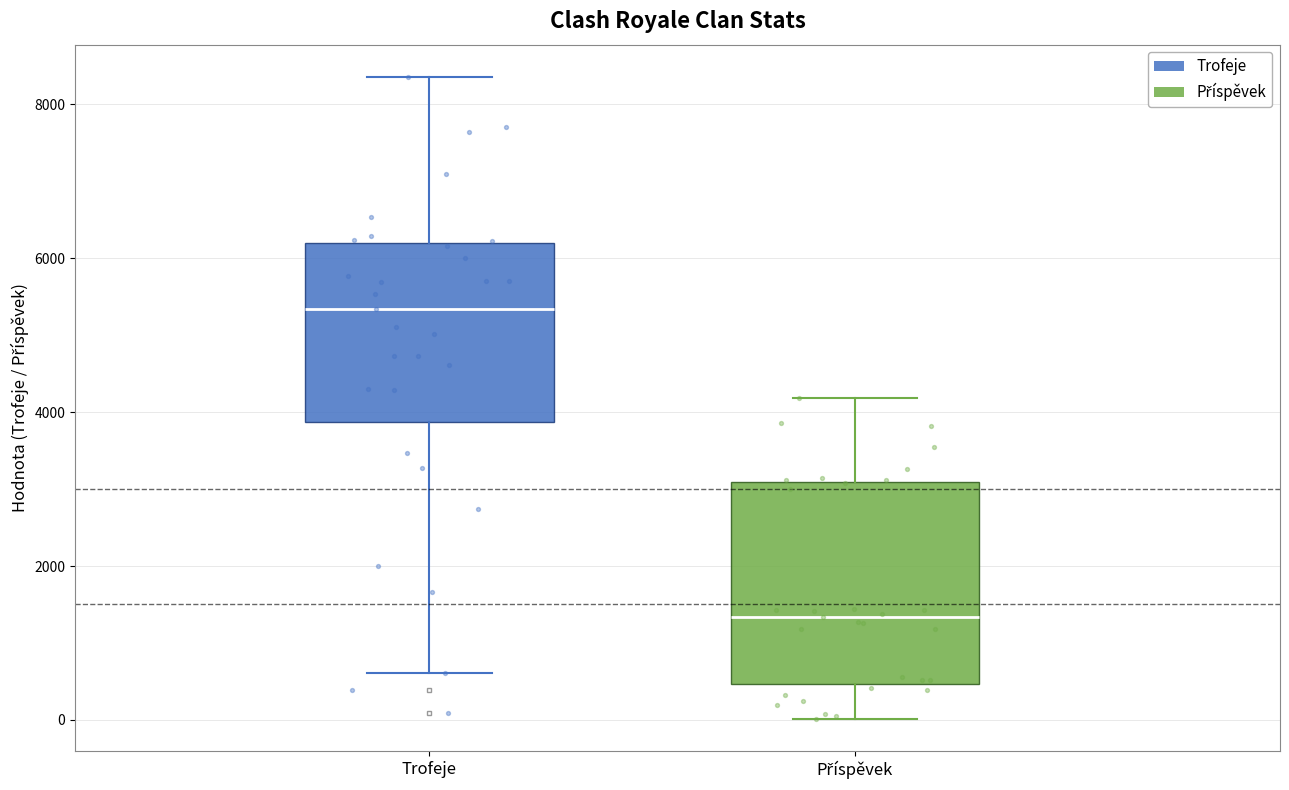

Reading left to right, read every box against the y-axis: the position of its median line, the range the box covers, and the ends of its whiskers. The values are not printed on the chart, so give them approximately, as read against the axis.

Trofeje: median 5400, box 3800 to 6200, whiskers 600 to 8400
Příspěvek: median 1400, box 400 to 3000, whiskers 0 to 4200